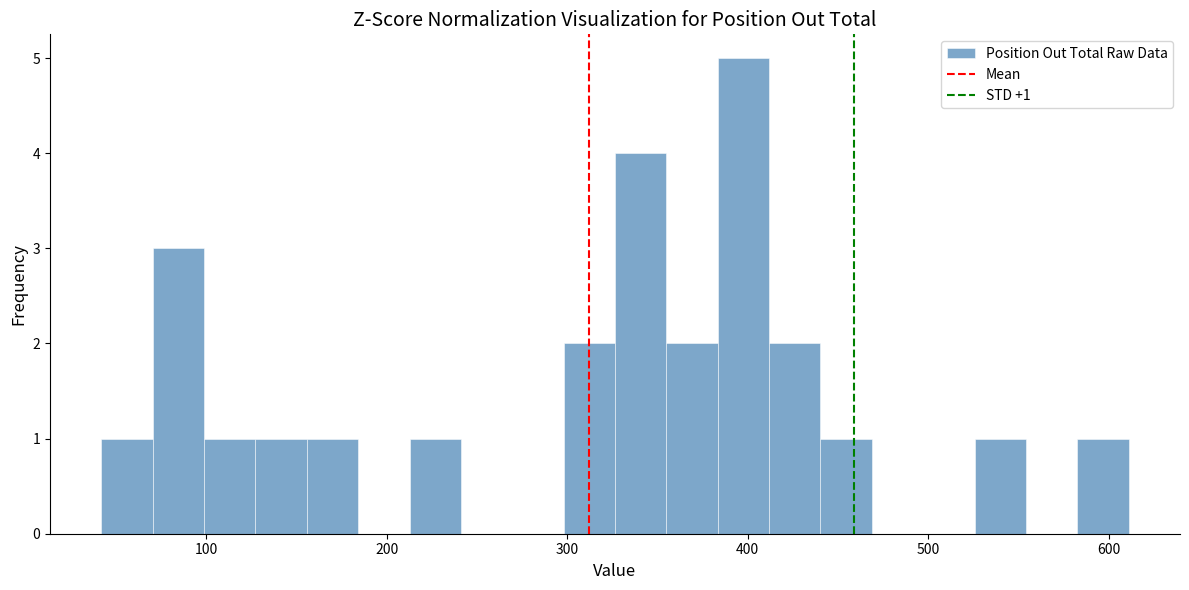

Read against the x-axis, roughly where is the centre of the tallest bar?

400